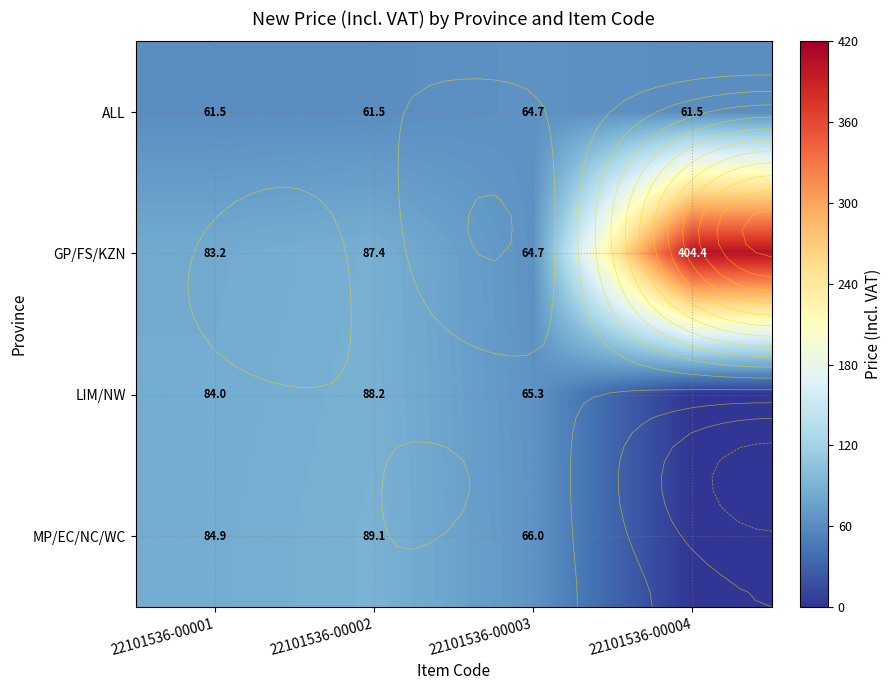

What value does the ALL series have at 22101536-00002?

61.5